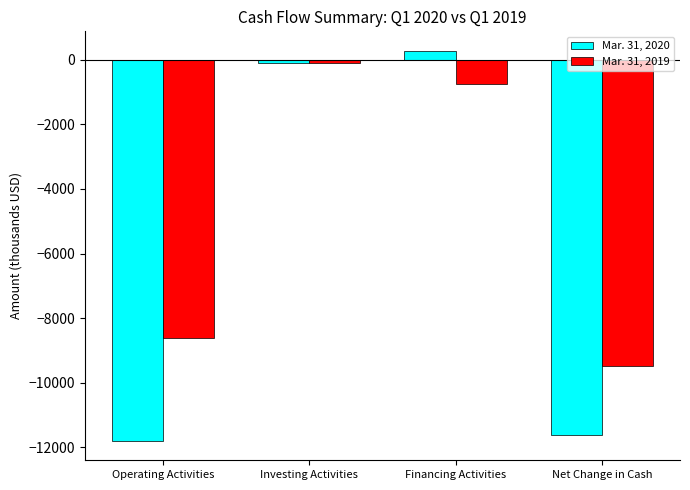

What value does the Mar. 31, 2019 series have at Net Change in Cash?

-9481